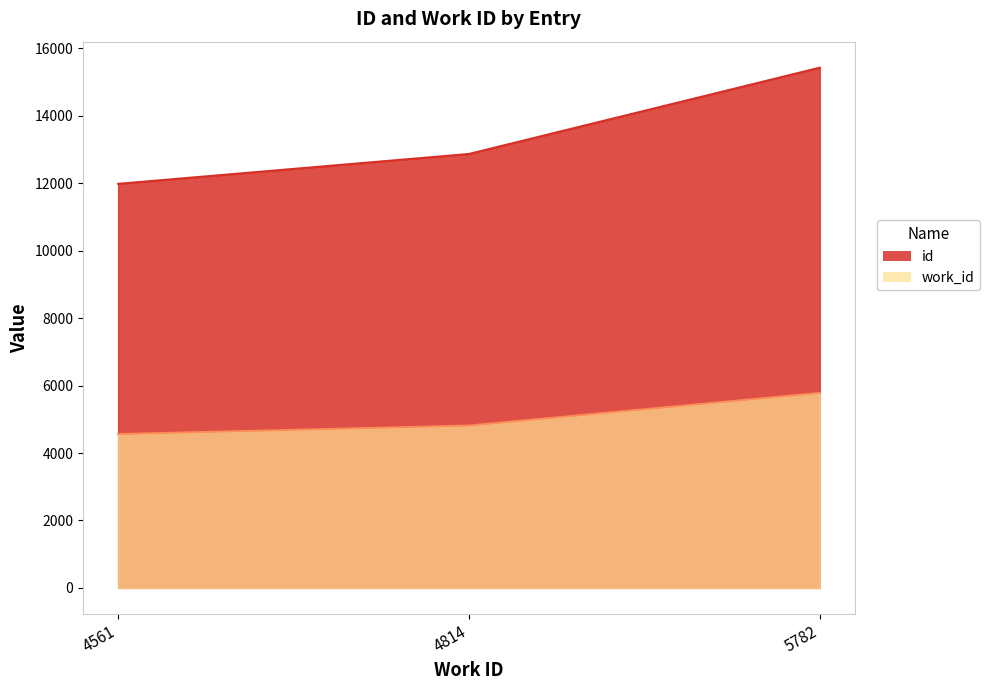

How many id values are between 11983 and 15428?

3